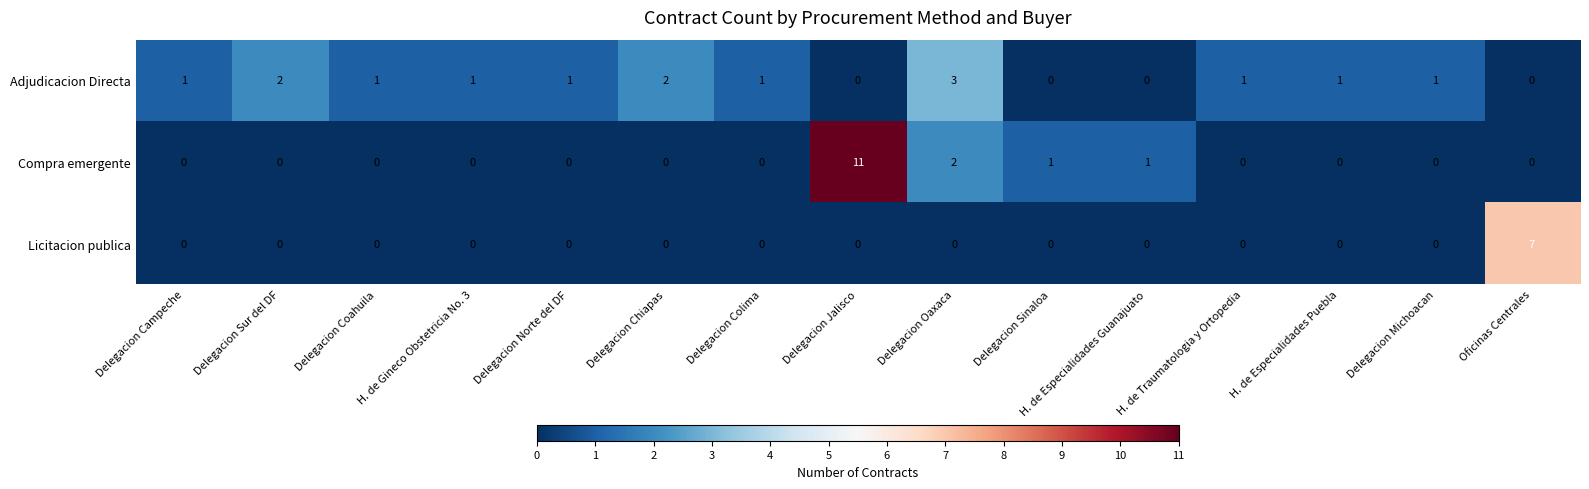

List the series in order of their peak value, lowest first.

Adjudicacion Directa, Licitacion publica, Compra emergente